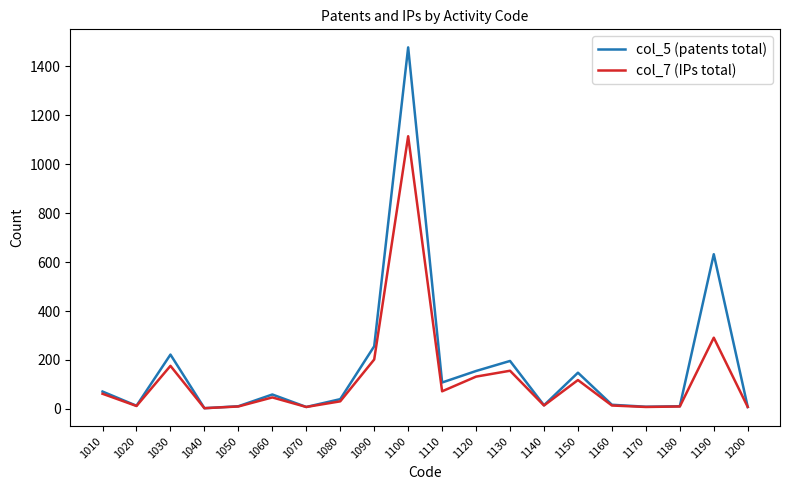

Is it true that col_7 (IPs total) equals 132 at 1120?

True